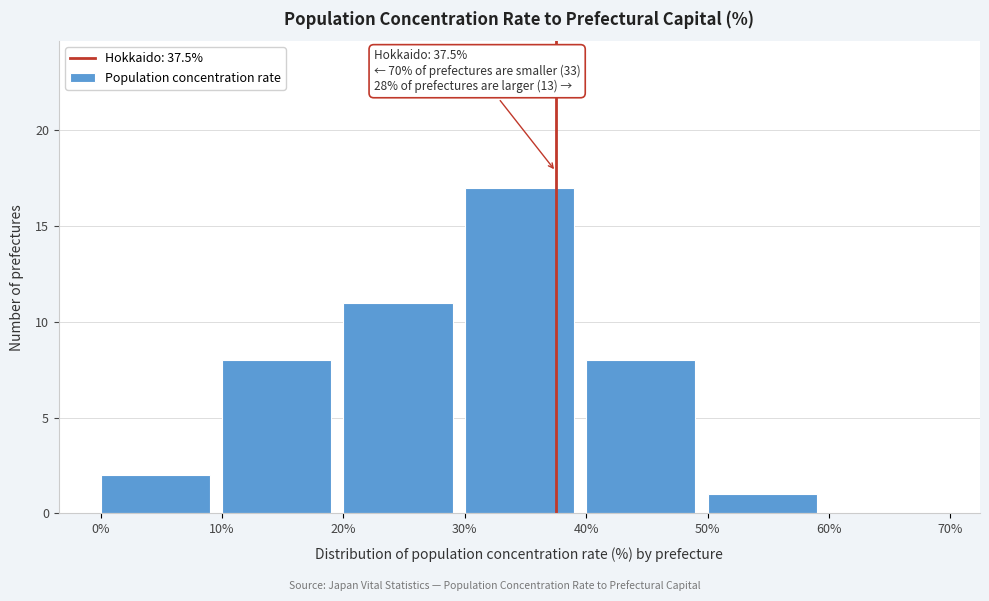

Which range on the x-axis has the tallest bar?

30% to 40%